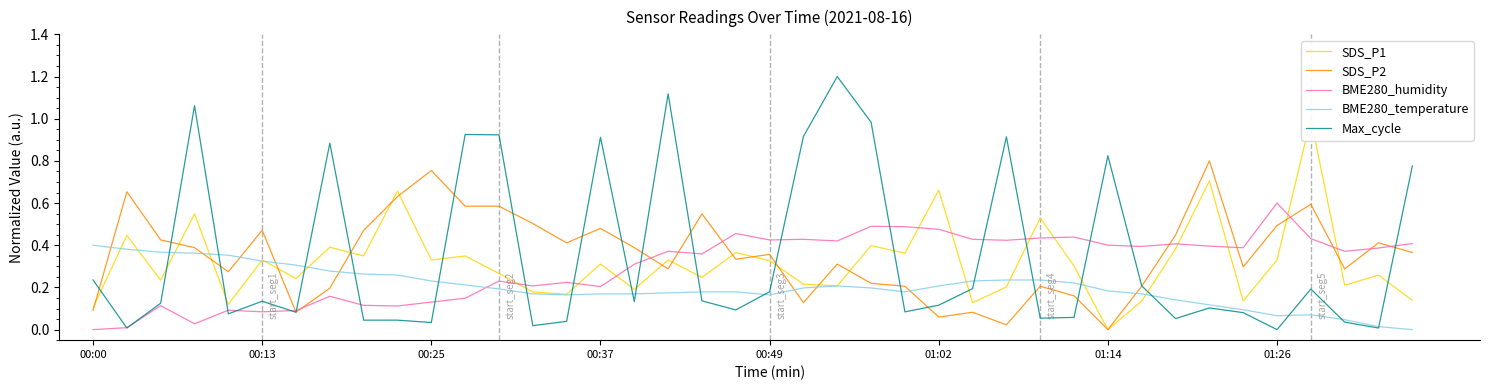

At how many categories does at least one series exceed 0?

40